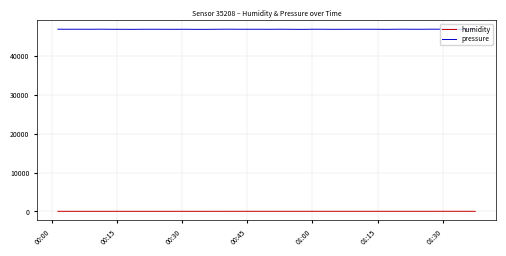

True or false: humidity and pressure intersect in this chart.

False